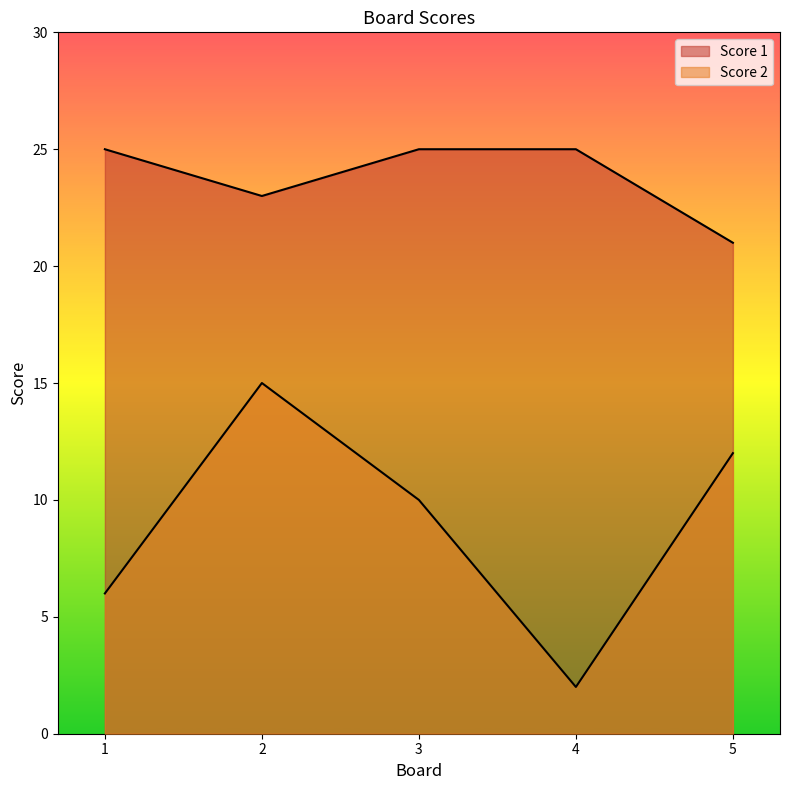

At which category does Score 2 reach its first local peak?

2